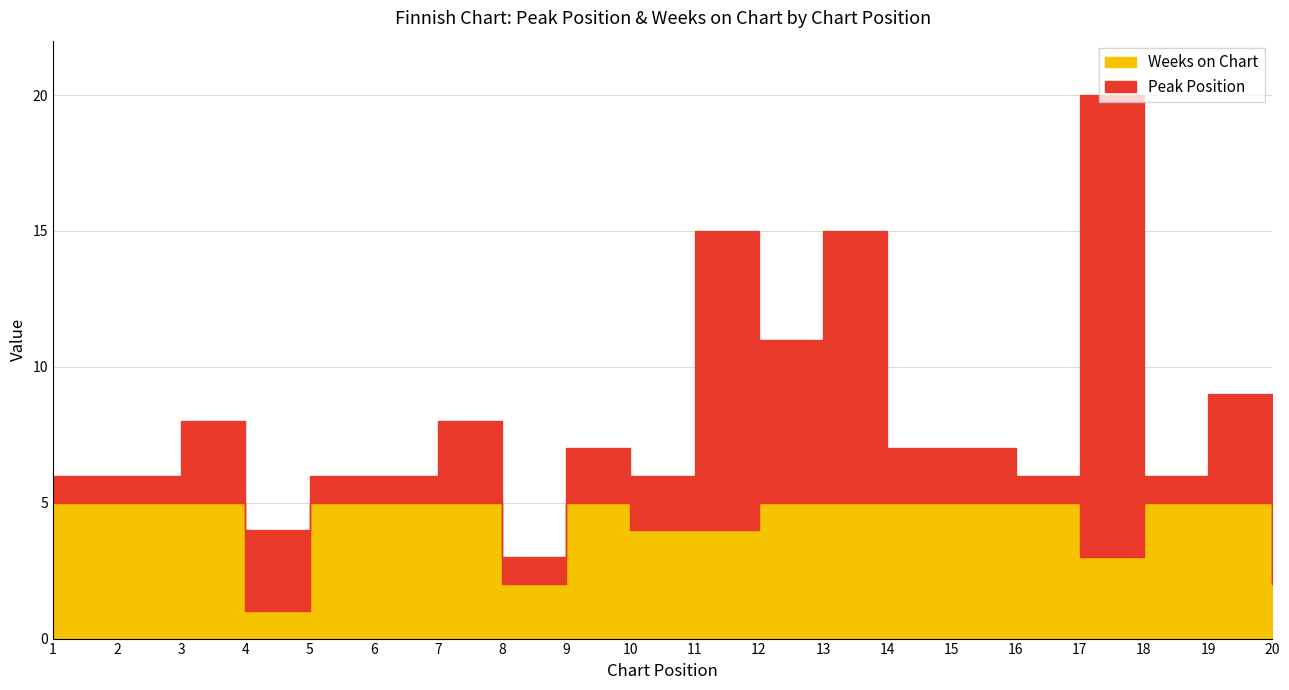

What is the difference between the Peak Position values at 9 and 6?

1